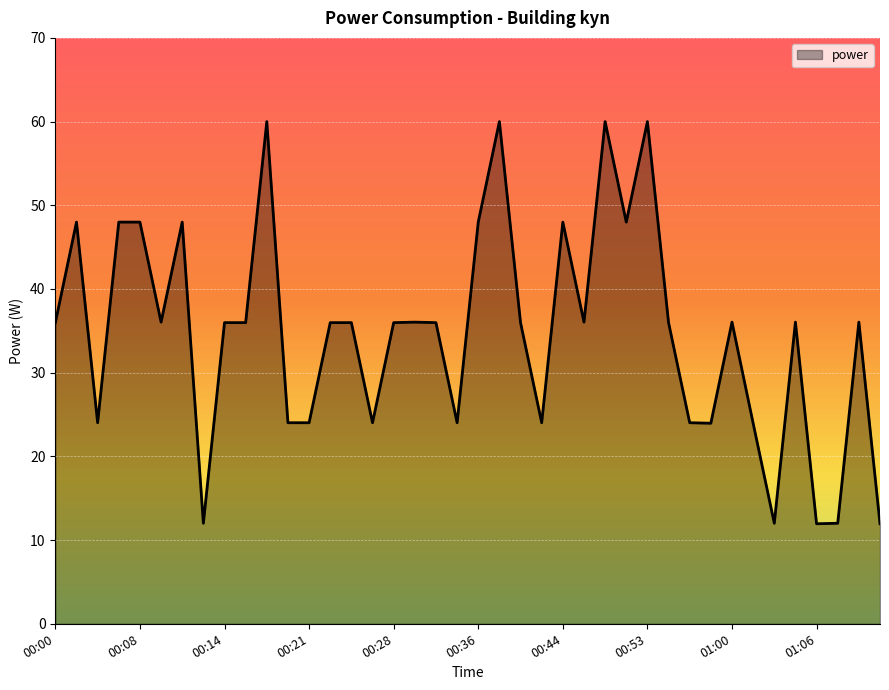

What is the greatest value displayed?

60.0